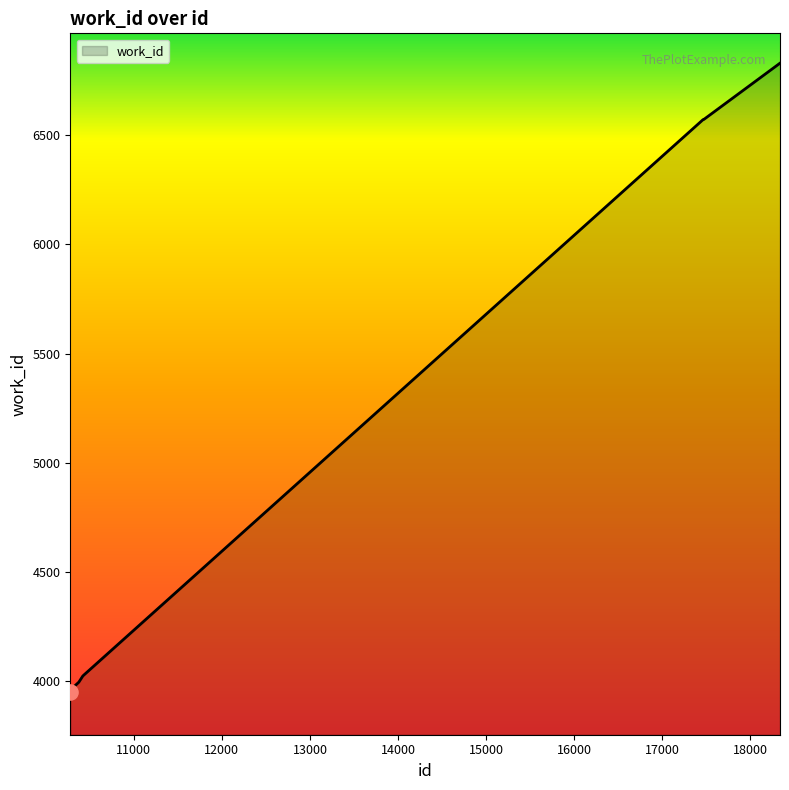

What is the greatest value displayed?

6830